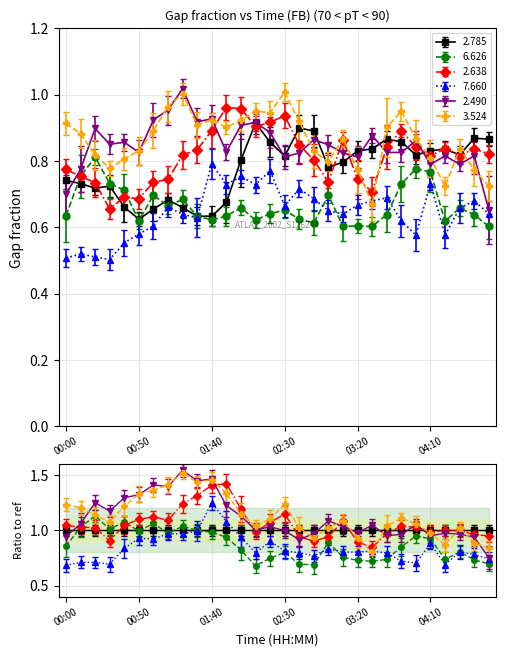

At how many categories does at least one series exceed 0?

30